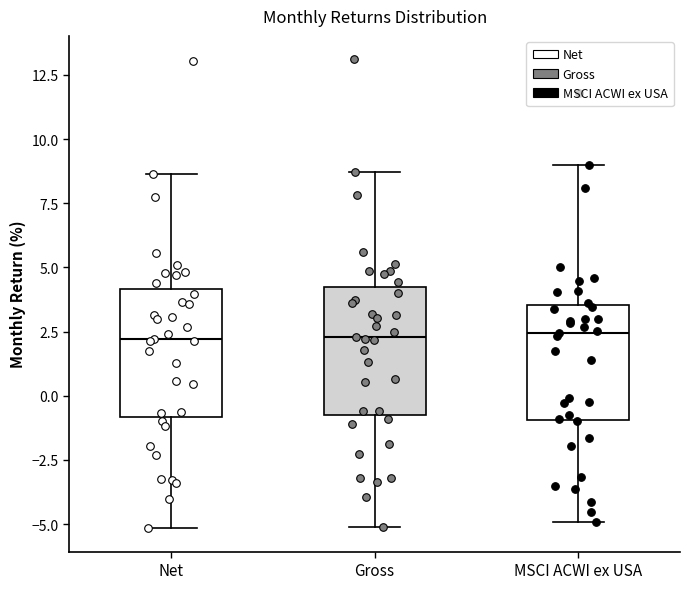

Where does the upper whisker of the box for Net end on the y-axis? The values are not printed on the chart, so give them approximately, as read against the axis.

8.5